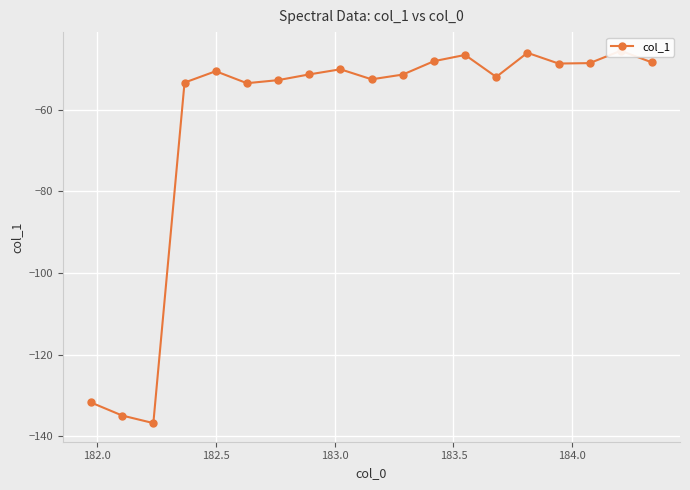

The chart shows a value of -70.4 at 10. True or false?

False